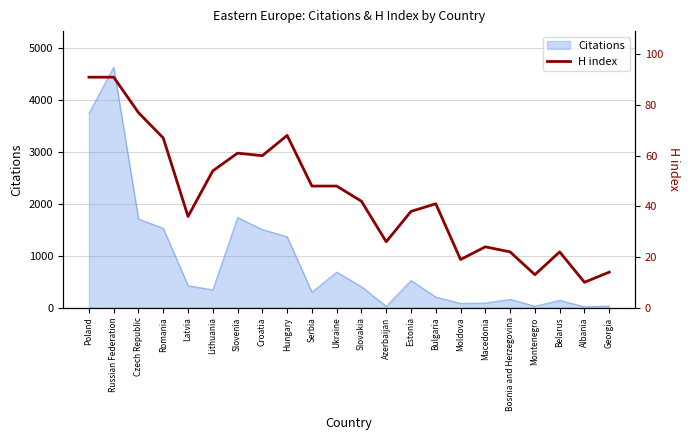

True or false: the data shows 153 at Poland.

False